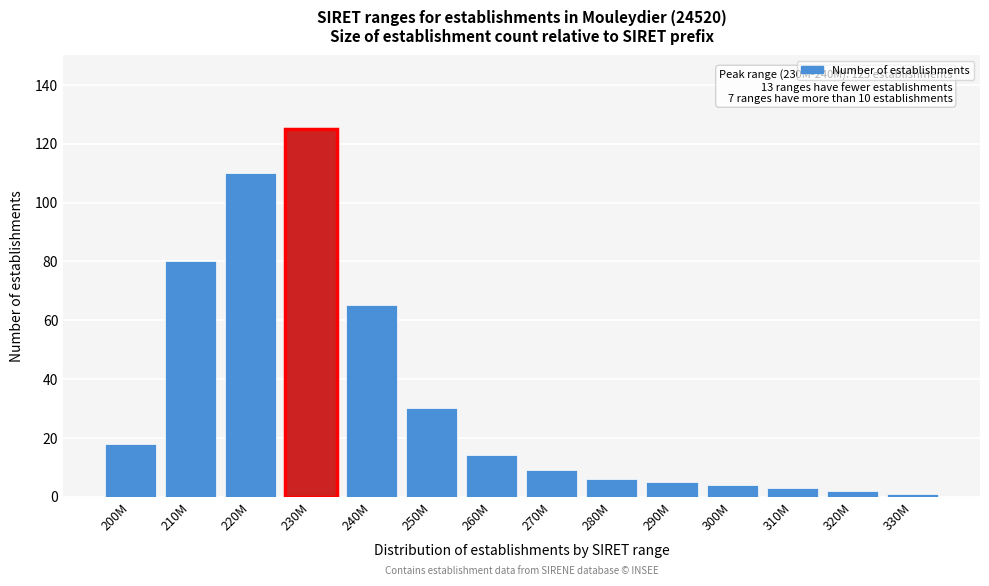

Reading left to right, what are all the values shown in this chart?

200M=18	210M=80	220M=110	230M=125	240M=65	250M=30	260M=14	270M=9	280M=6	290M=5	300M=4	310M=3	320M=2	330M=1